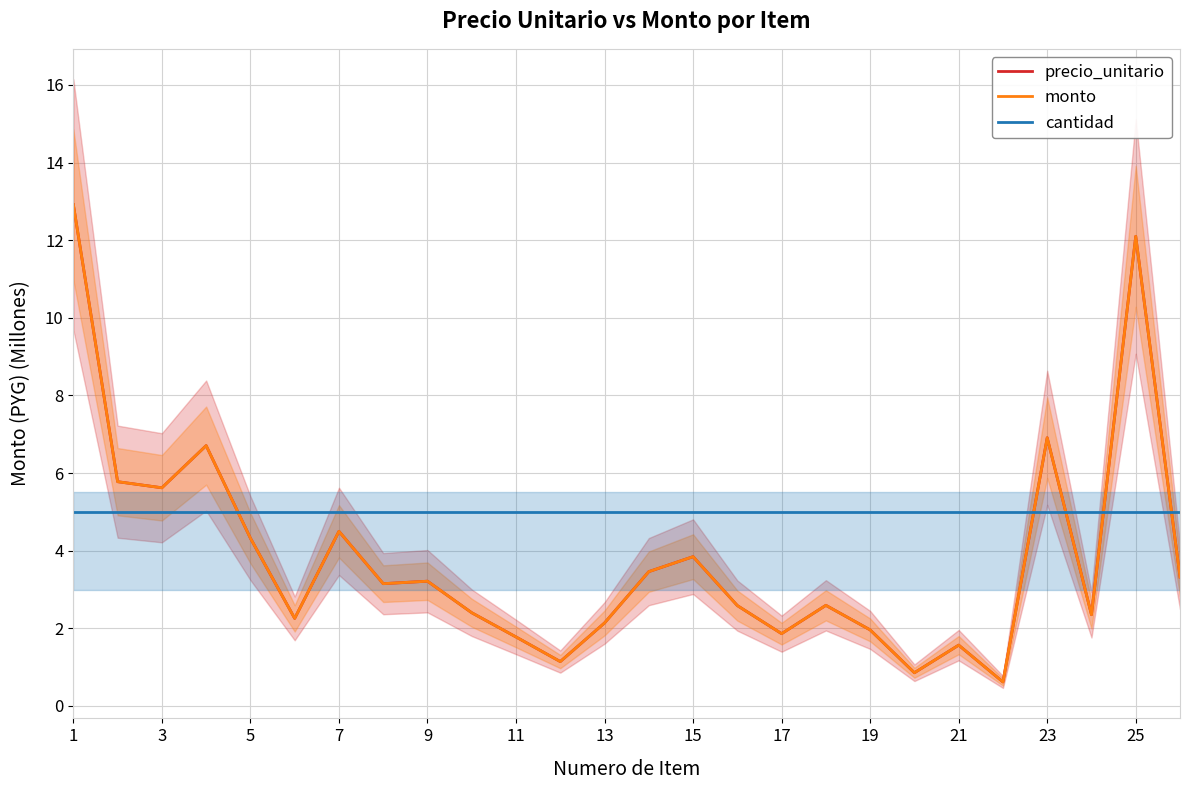

List the series in order of their peak value, lowest first.

cantidad, precio_unitario, monto